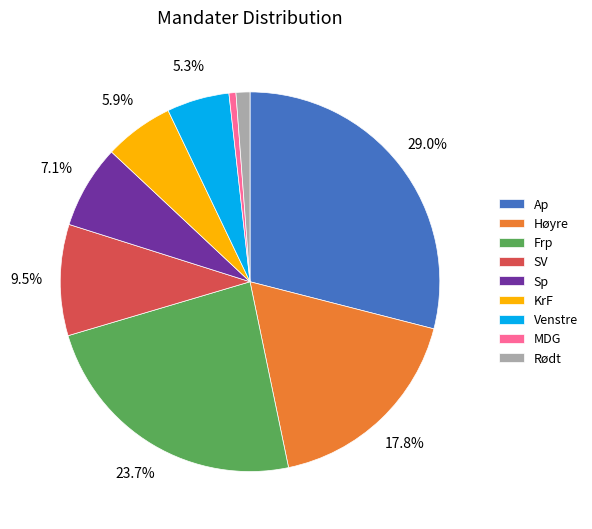

Combined, do MDG and Frp account for over 50%?

No